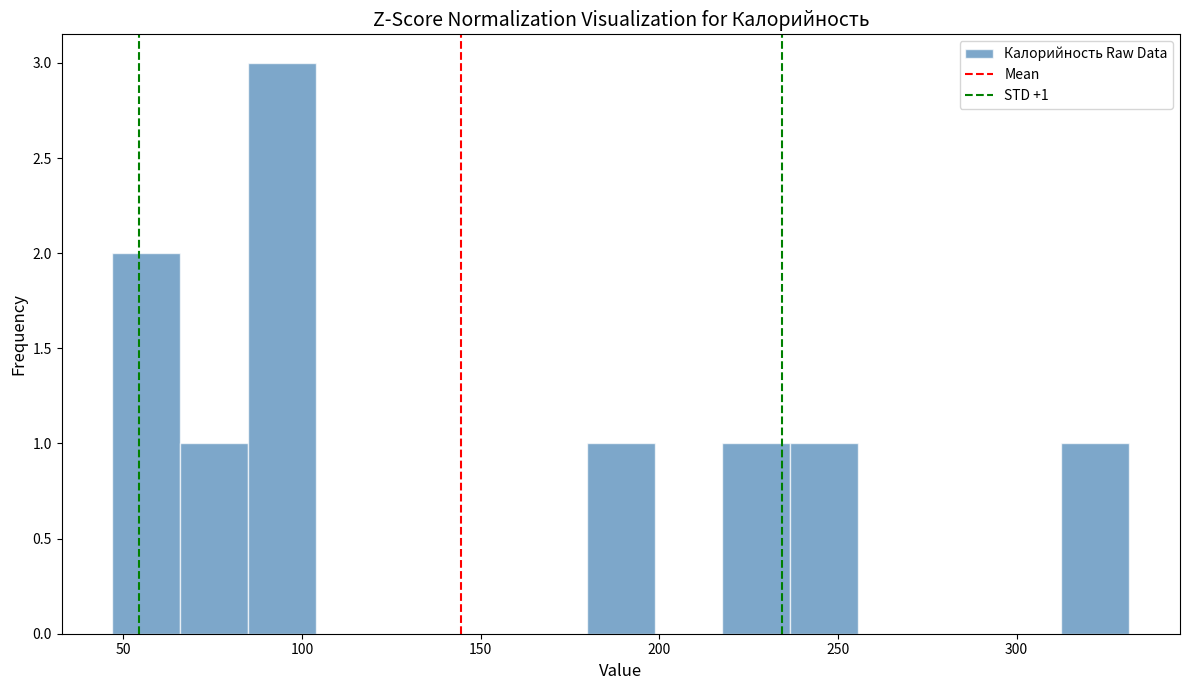

Around what value on the x-axis is the tallest bar? Give the approximate position of its centre, as read against the axis.

95